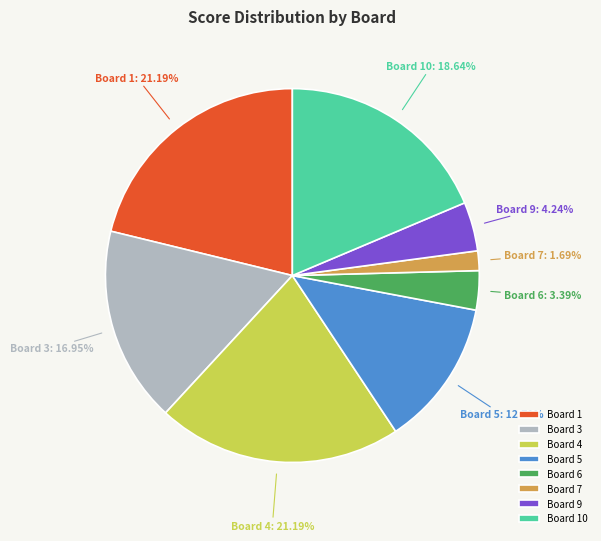

Which slice is the smallest?

Board 7